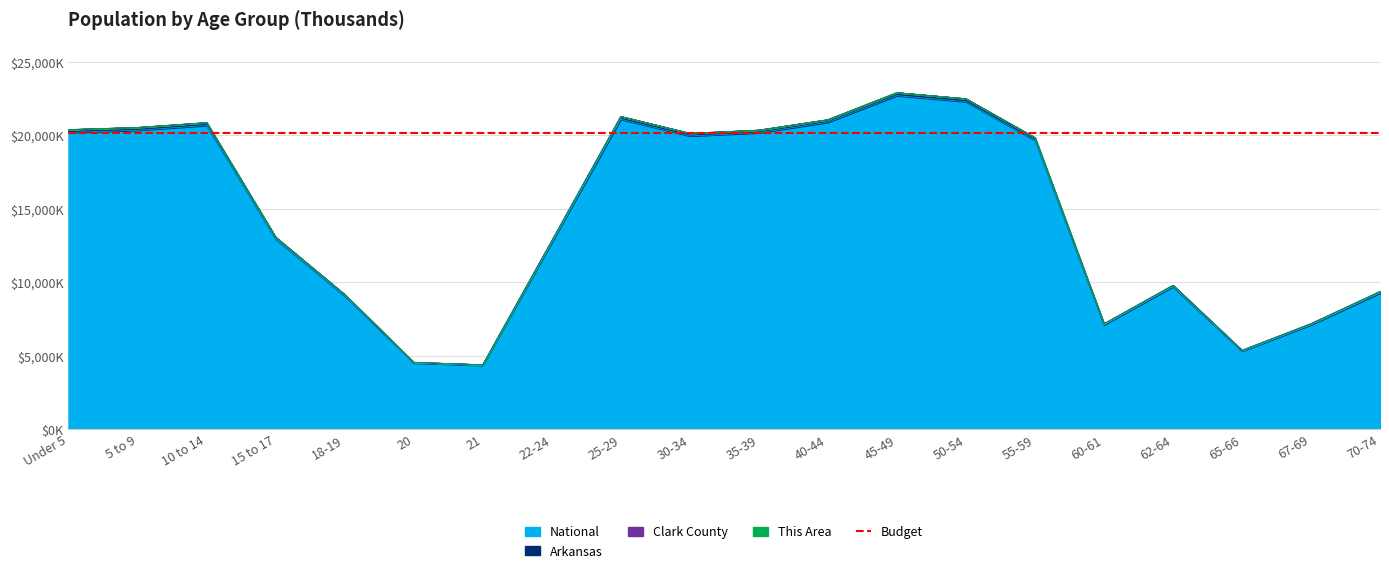

What is the sum of the Arkansas values at Under 5 and 65-66?

25775.7